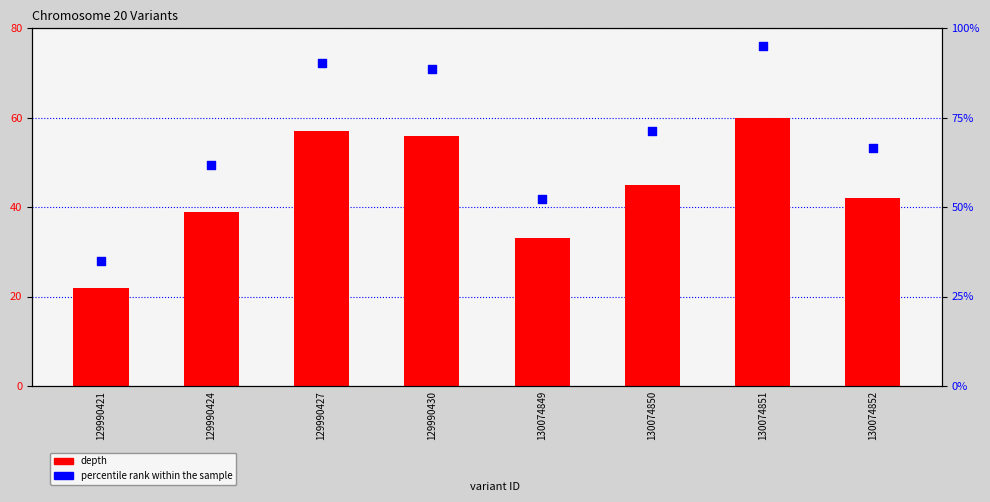

Which series has the widest spread of Y values?

percentile rank within the sample